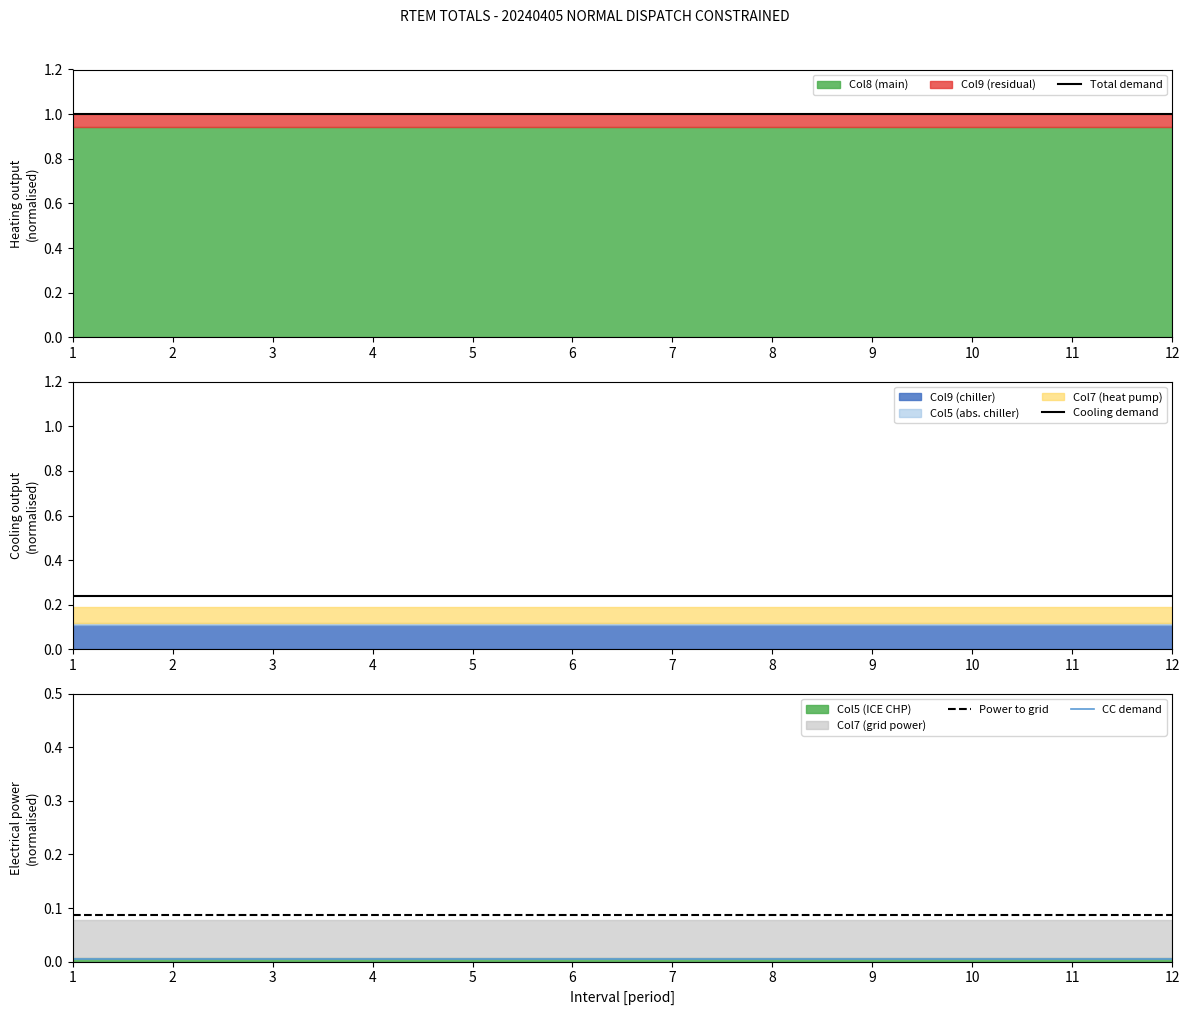

List the series in order of their peak value, highest first.

Total demand, Cooling demand, Power to grid, CC demand